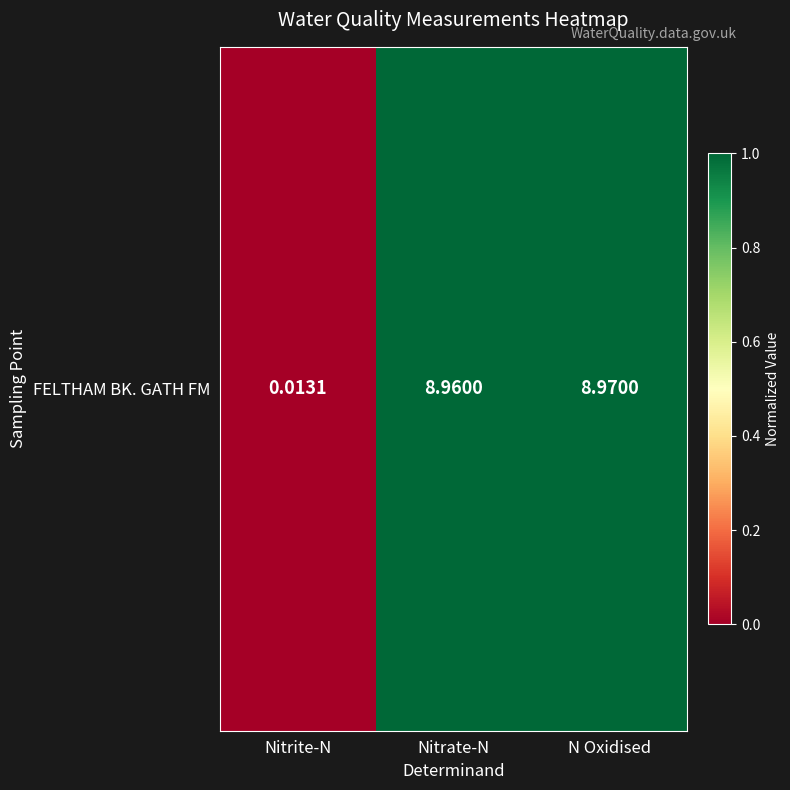

The chart shows a value of 0.6 at Nitrate-N. True or false?

False